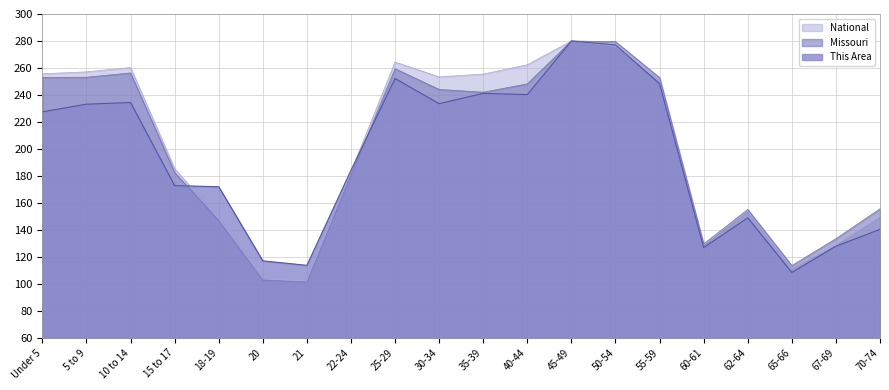

What position from the right is 30-34?

11